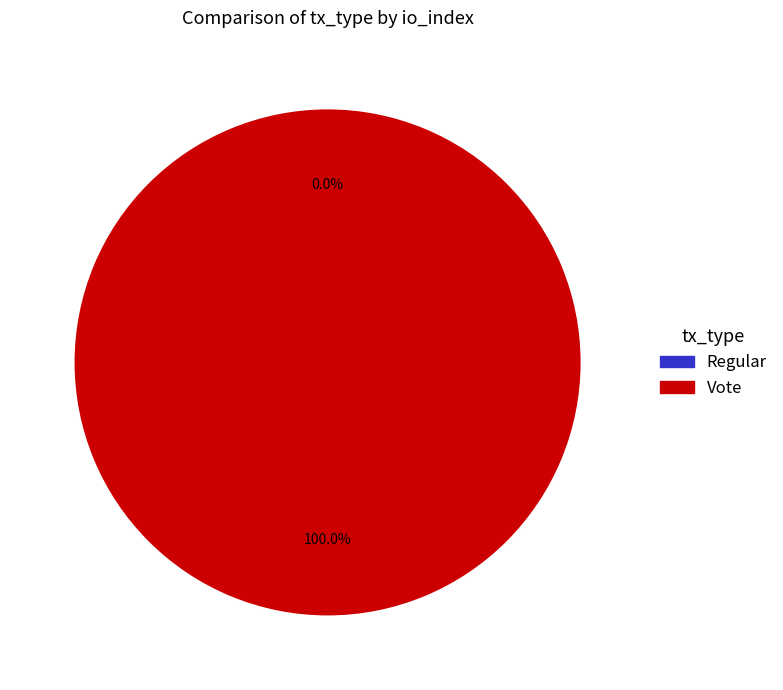

True or false: Vote accounts for 100% of the total.

True